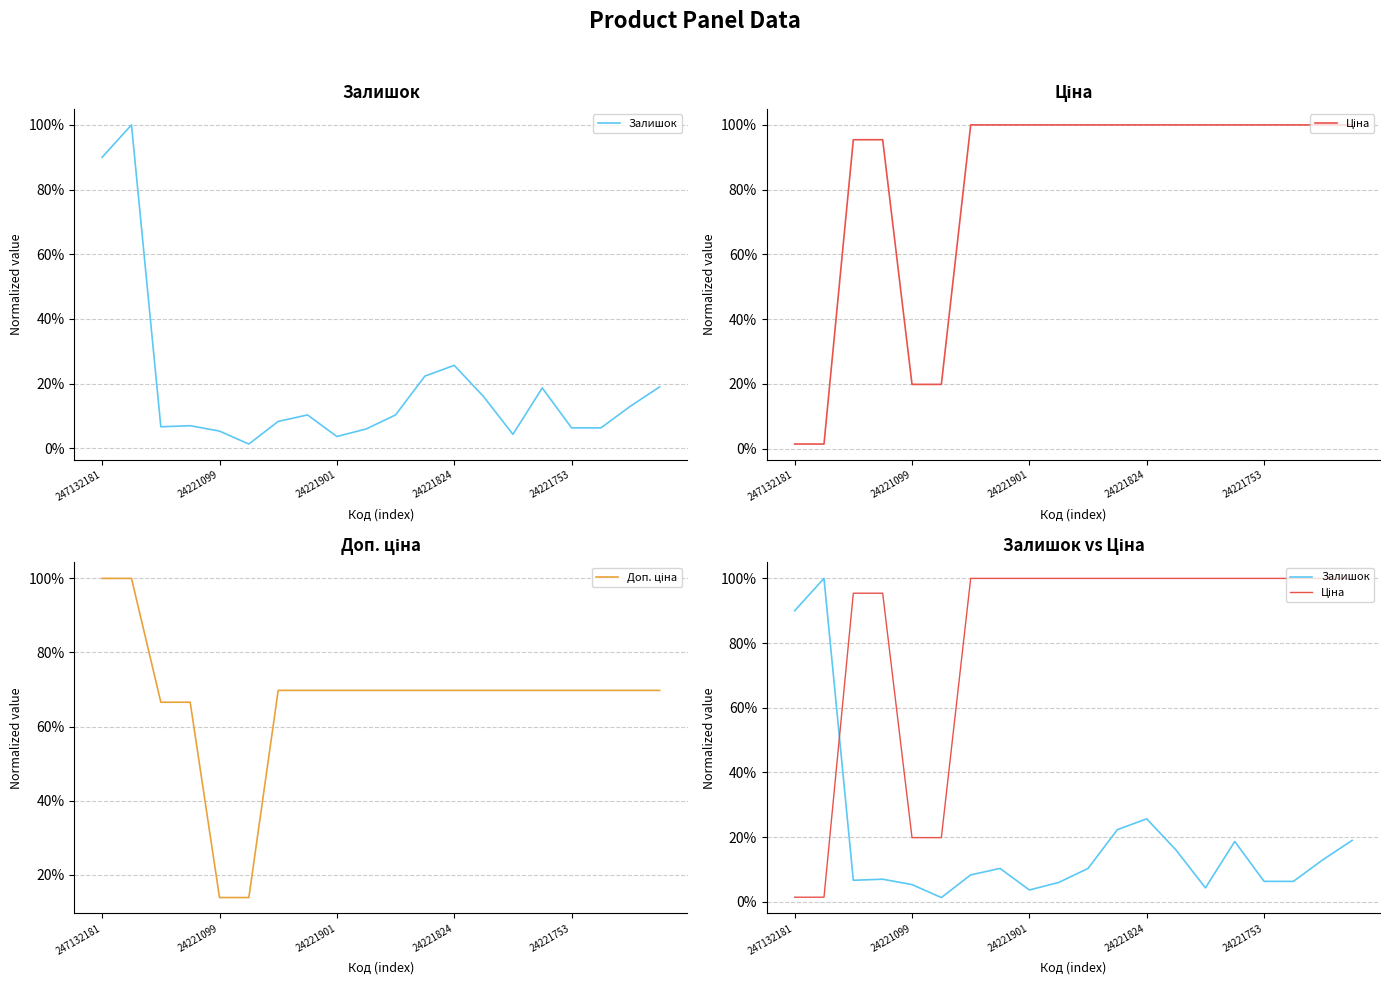

Reading left to right, what are all the values shown in this chart?

Залишок: 0.9	1.0	0.1	0.1	0.1	0.0	0.1	0.1	0.0	0.1	0.1	0.2	0.3	0.2	0.0	0.2	0.1	0.1	0.1	0.2
Ціна: 0.0	0.0	1.0	1.0	0.2	0.2	1.0	1.0	1.0	1.0	1.0	1.0	1.0	1.0	1.0	1.0	1.0	1.0	1.0	1.0
Доп. ціна: 1.0	1.0	0.7	0.7	0.1	0.1	0.7	0.7	0.7	0.7	0.7	0.7	0.7	0.7	0.7	0.7	0.7	0.7	0.7	0.7